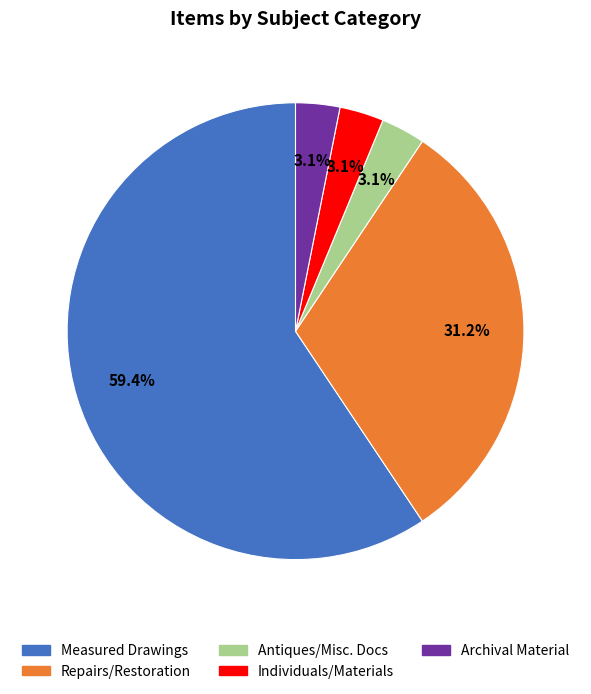

Is there a majority slice in this chart?

Yes